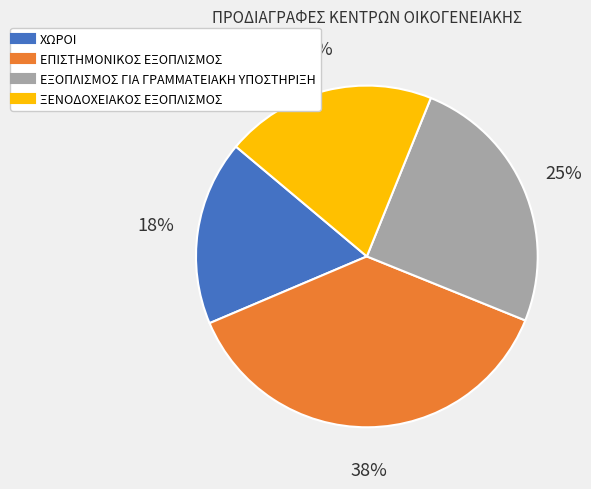

What percentage is the ΞΕΝΟΔΟΧΕΙΑΚΟΣ ΕΞΟΠΛΙΣΜΟΣ slice, to the nearest percent?

20%